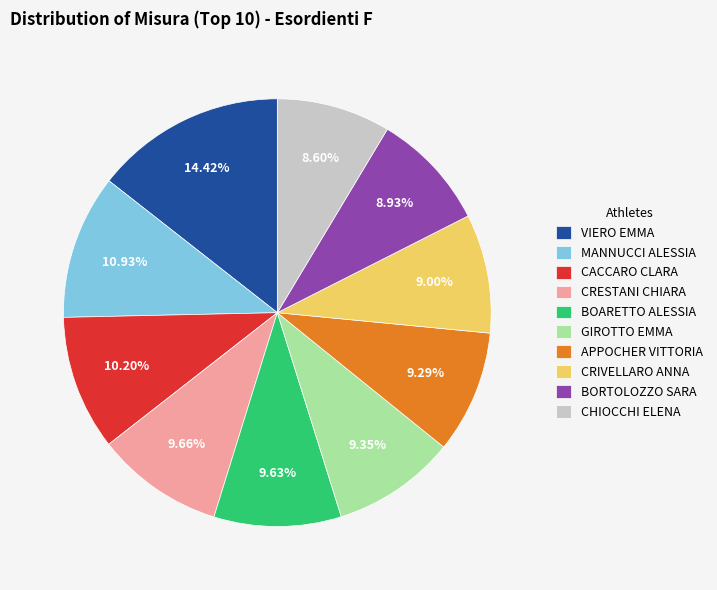

Approximately how many times larger is the value at CRIVELLARO ANNA compared to BOARETTO ALESSIA?

0.9